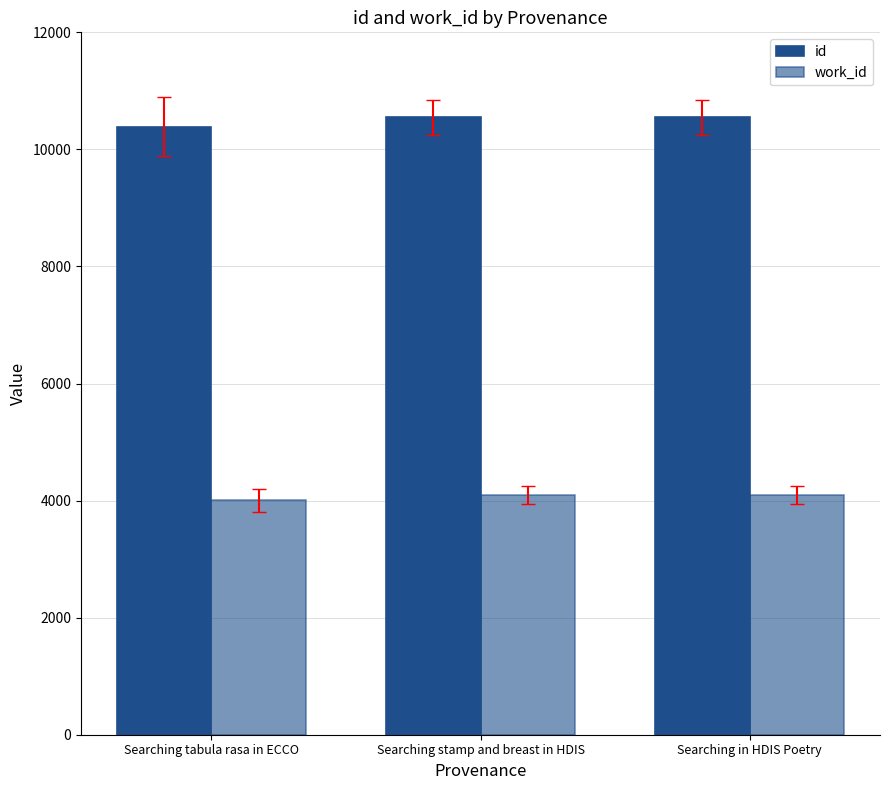

How many groups of bars are there?

3